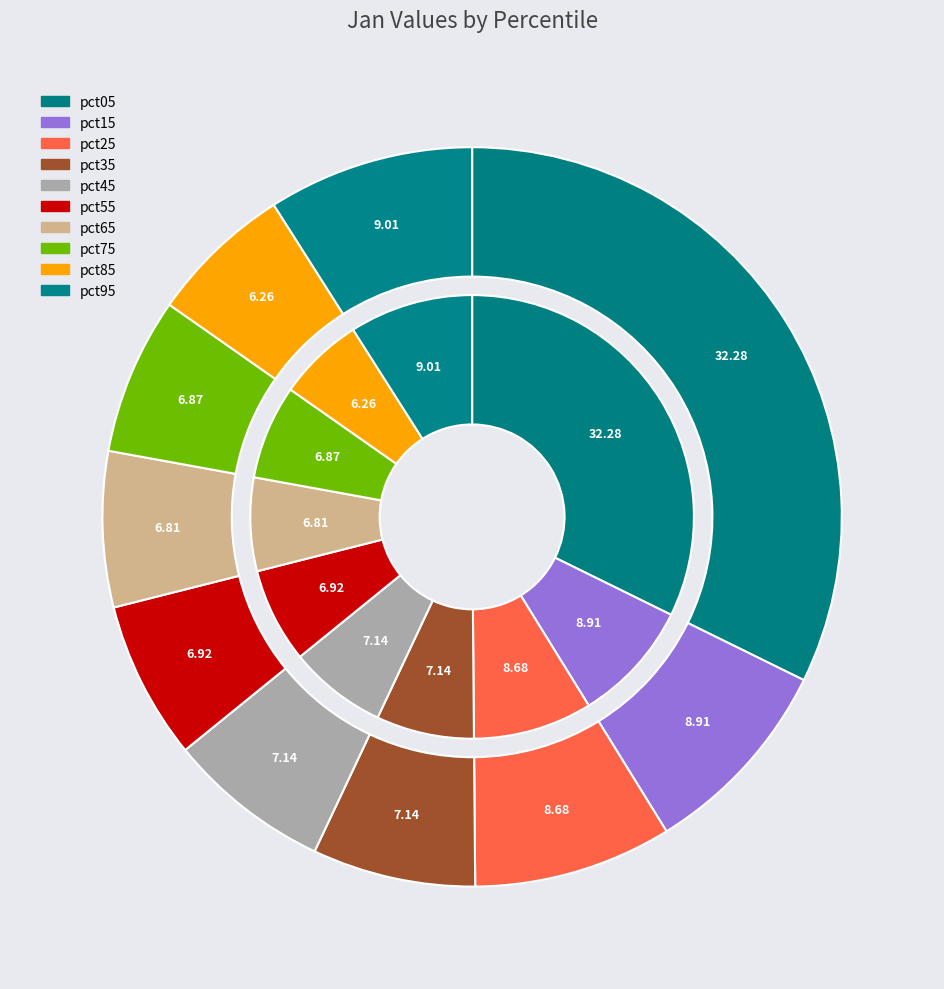

Is it true that pct65 is 15% of the pie?

False